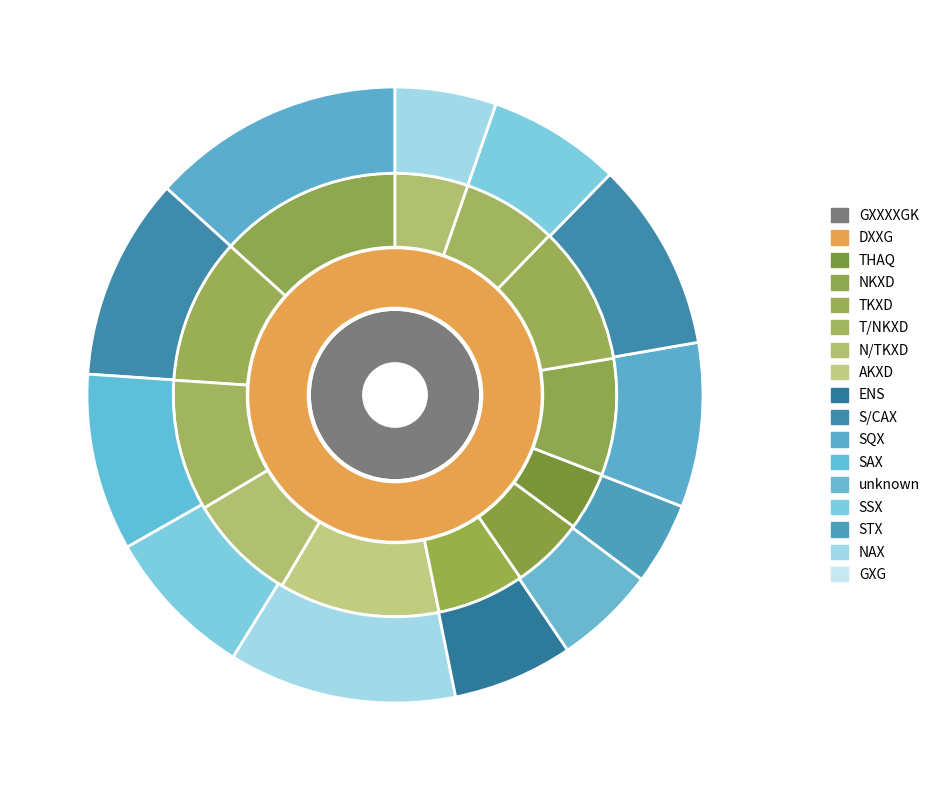

To the nearest percent, what is the average slice percentage?

8%